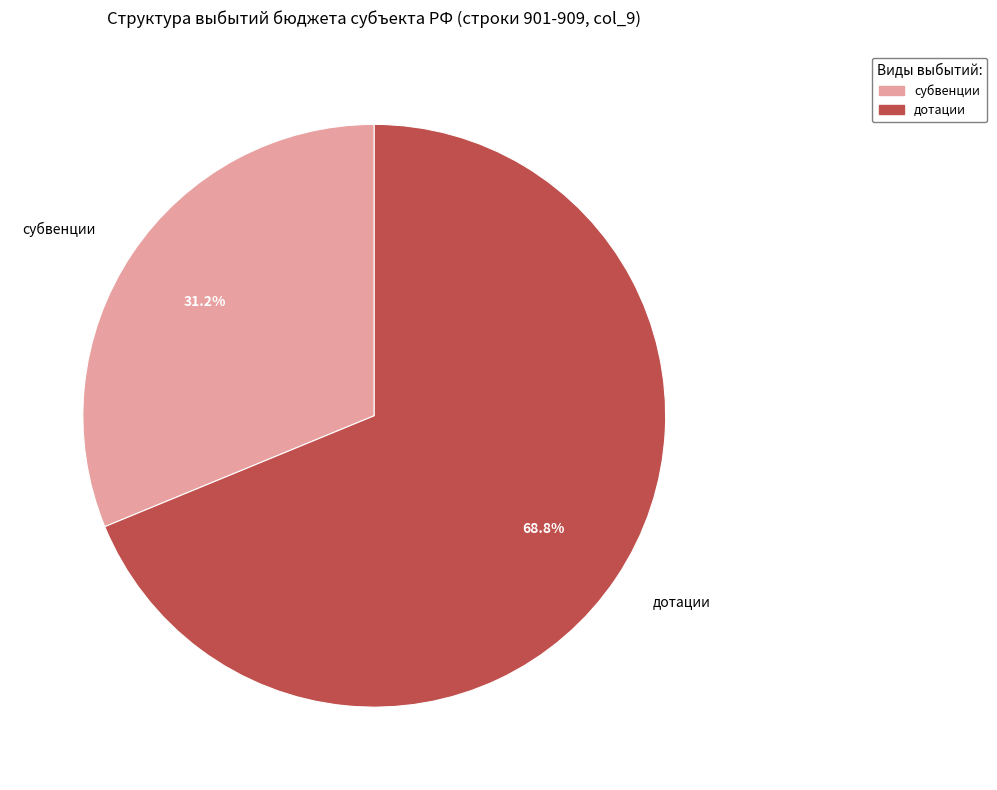

Count the number of slices in the pie.

2